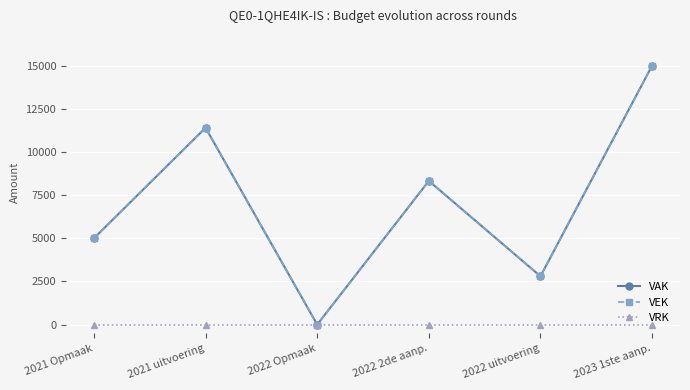

What is the label of the 2nd point from the left?

2021 uitvoering